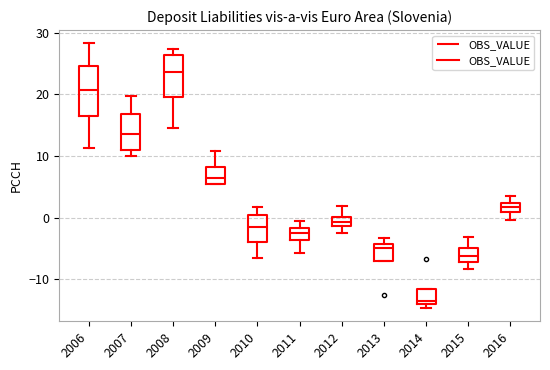

Where does the median line of the box at x = 2014 sit on the y-axis? The values are not printed on the chart, so give them approximately, as read against the axis.

-13